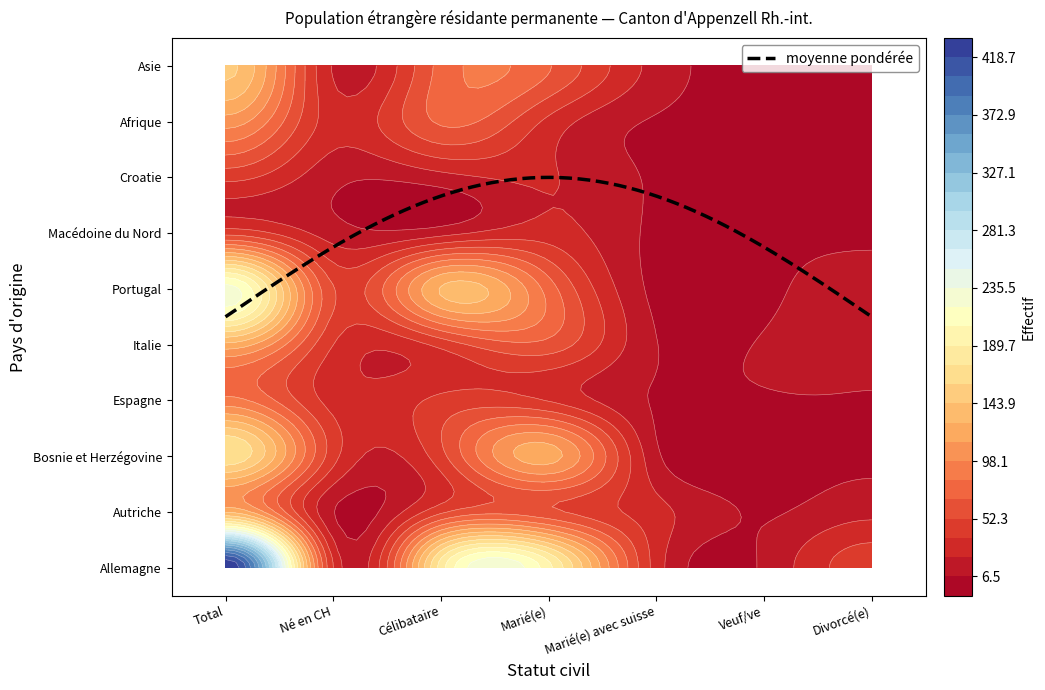

What is the total value across all series at 0?

1515